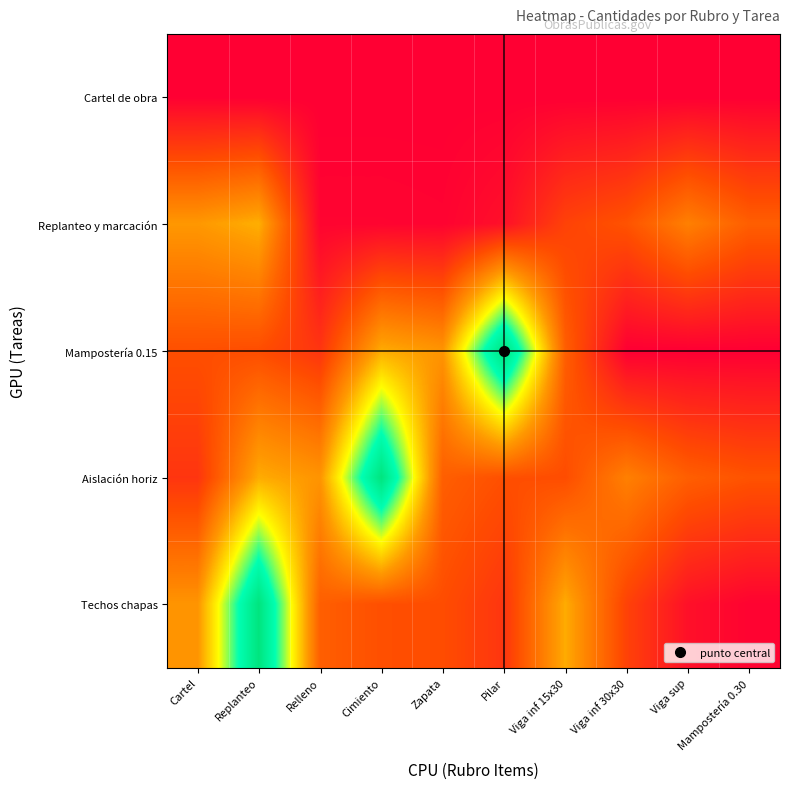

What is the maximum value shown in the chart?

322